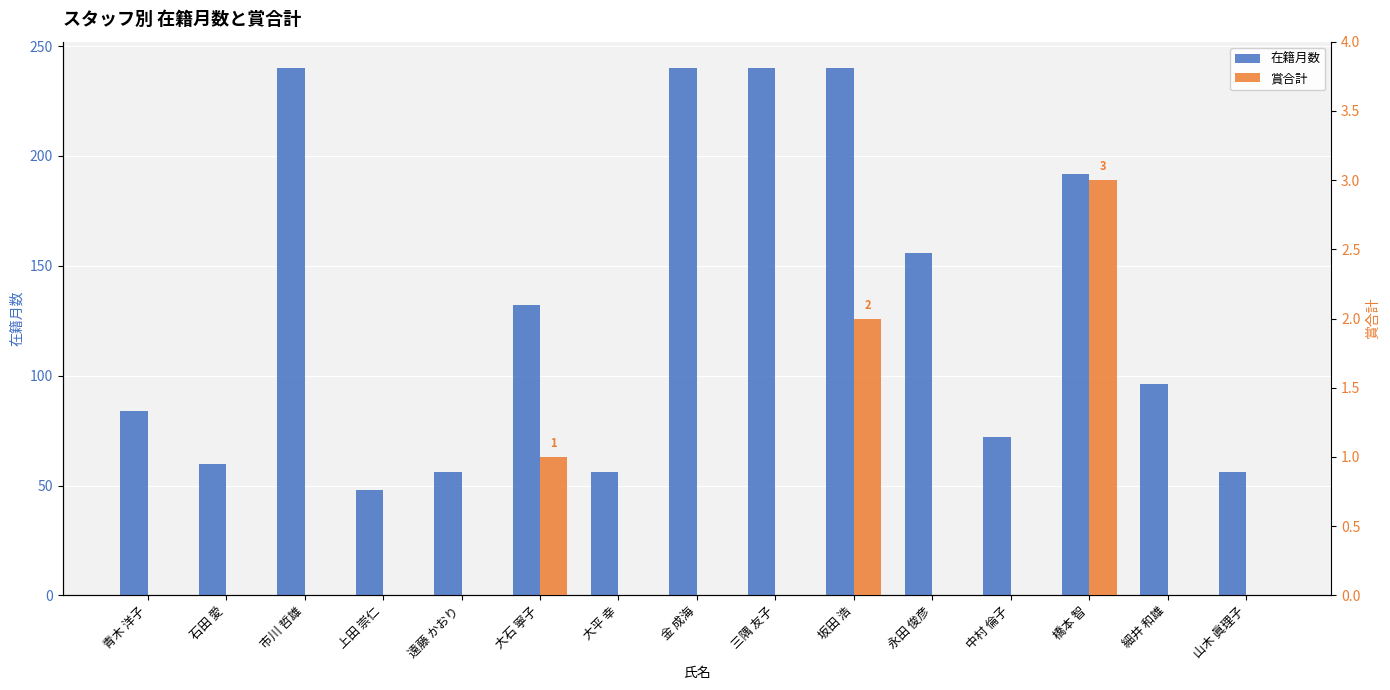

Between 金 成海 and 永田 俊彦, which is larger?

金 成海